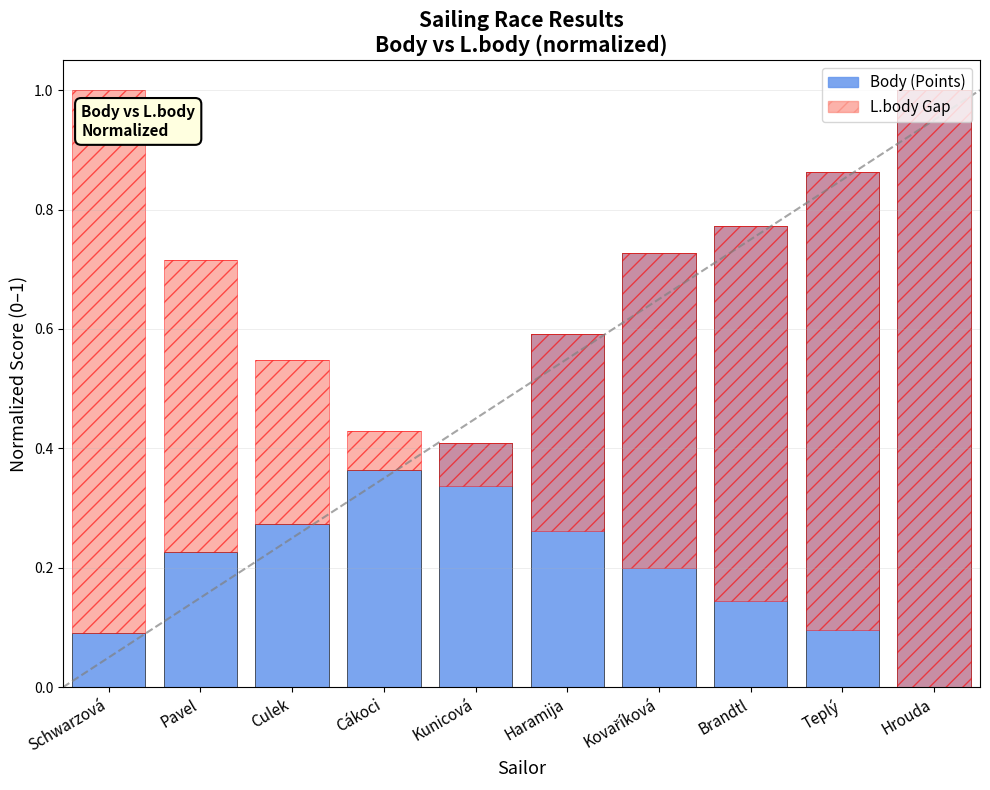

What position from the left is Haramija?

6